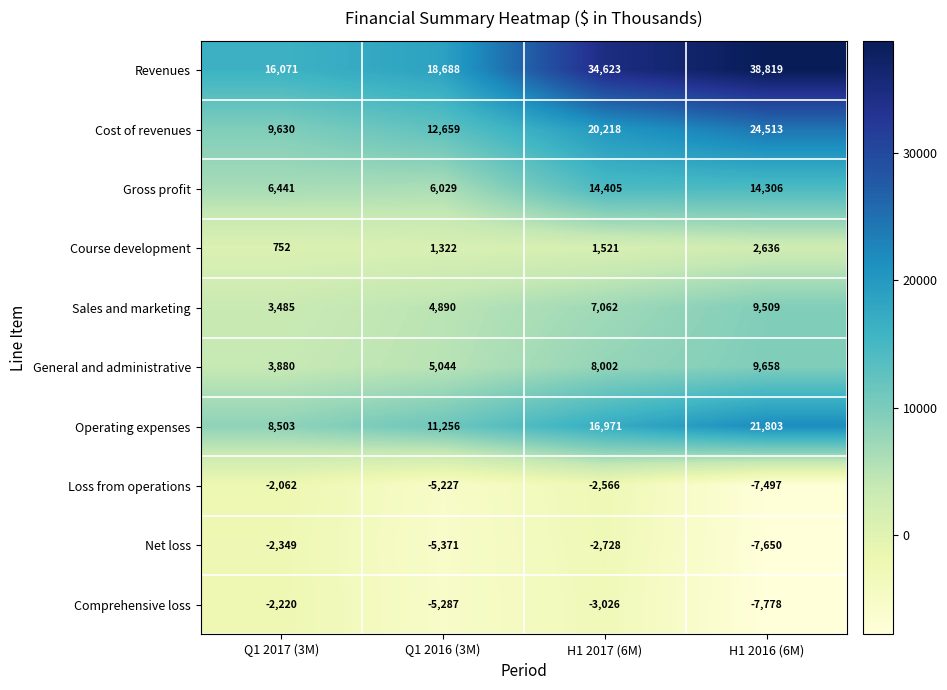

List the labels in order of Sales and marketing value, smallest first.

Q1 2017 (3M), Q1 2016 (3M), H1 2017 (6M), H1 2016 (6M)